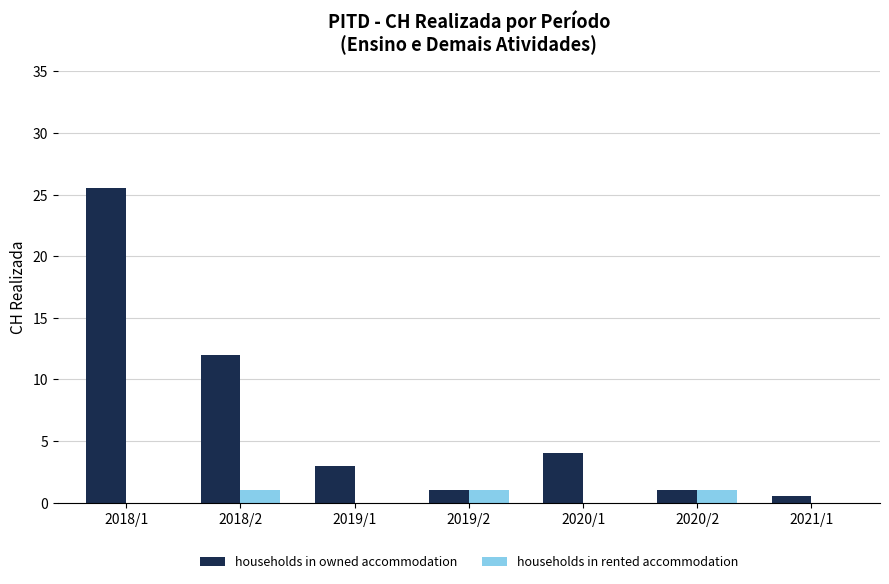

Reading right to left, list all the values displayed in this chart.

households in owned accommodation: 0.5	1.0	4.0	1.0	3.0	12.0	25.5
households in rented accommodation: 0.0	1.0	0.0	1.0	0.0	1.0	0.0